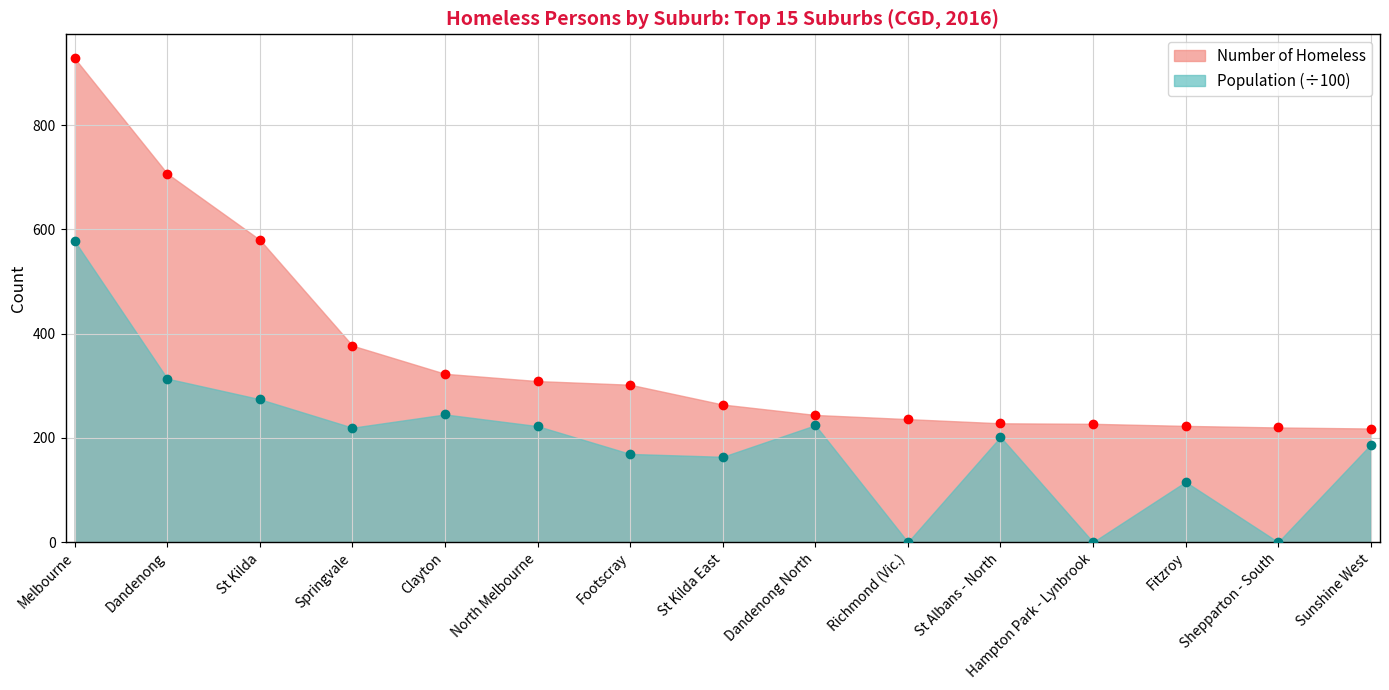

What is the difference between the highest and lowest values at Shepparton - South?

220.0